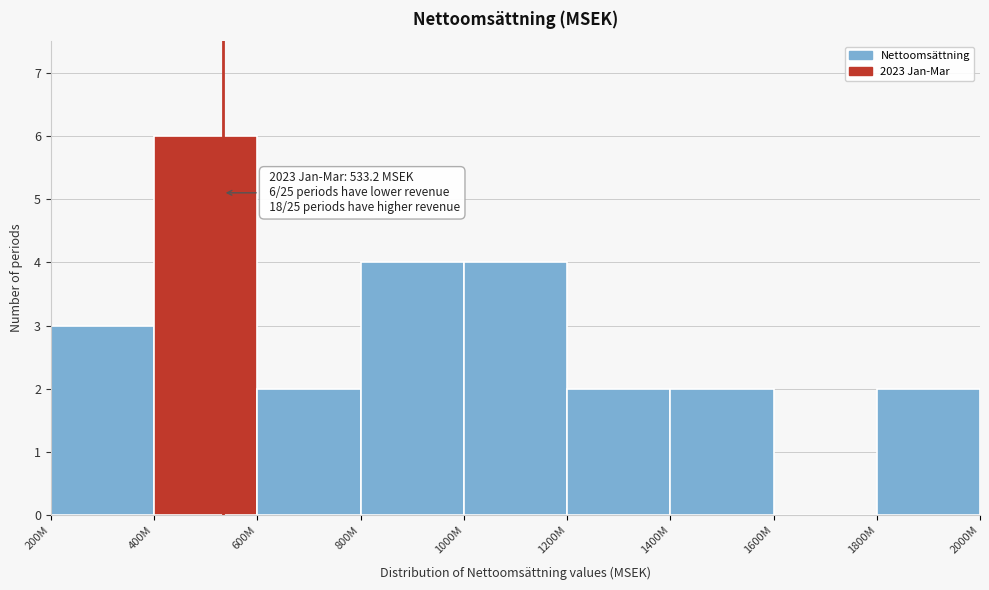

Reading left to right, what are all the values shown in this chart?

200M=3	400M=6	600M=2	800M=4	1000M=4	1200M=2	1400M=2	1600M=0	1800M=2